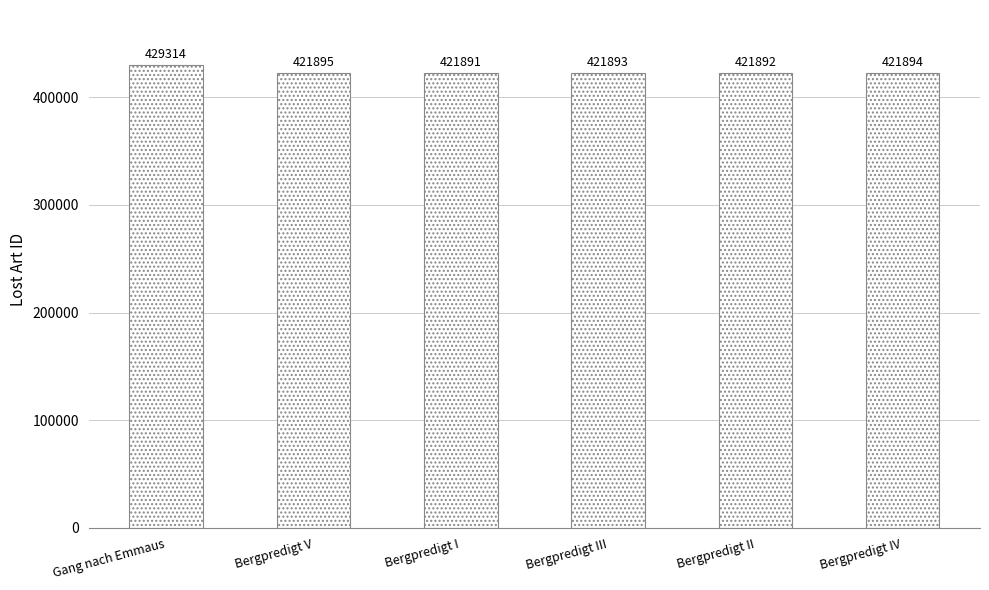

Is it true that the value at Bergpredigt V is 421895?

True